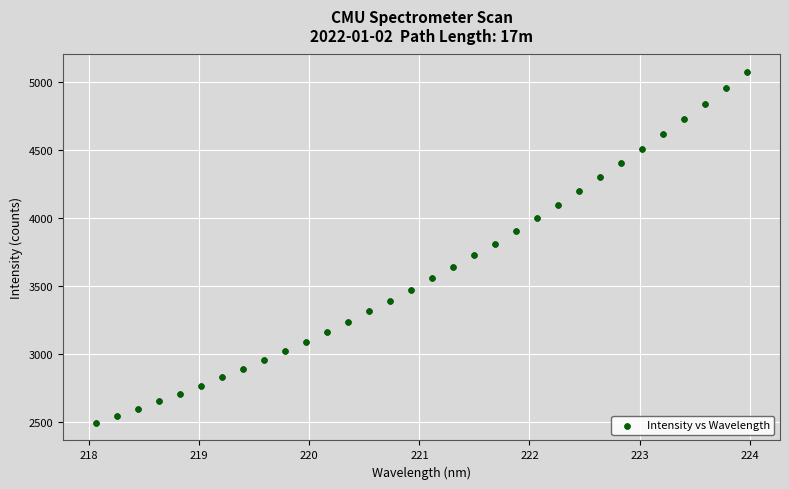

What is the range of Y values (max minus min)?

2585.2